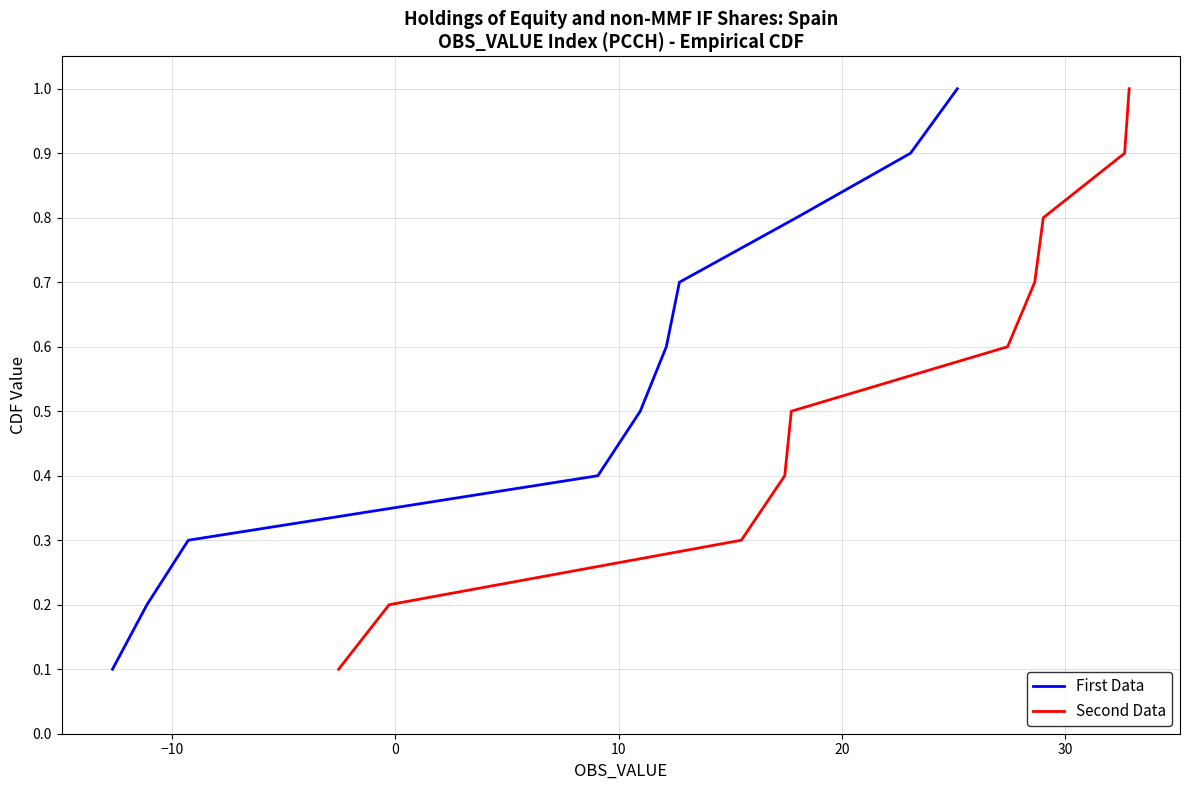

Count the First Data values in the range 0 to 1.

10